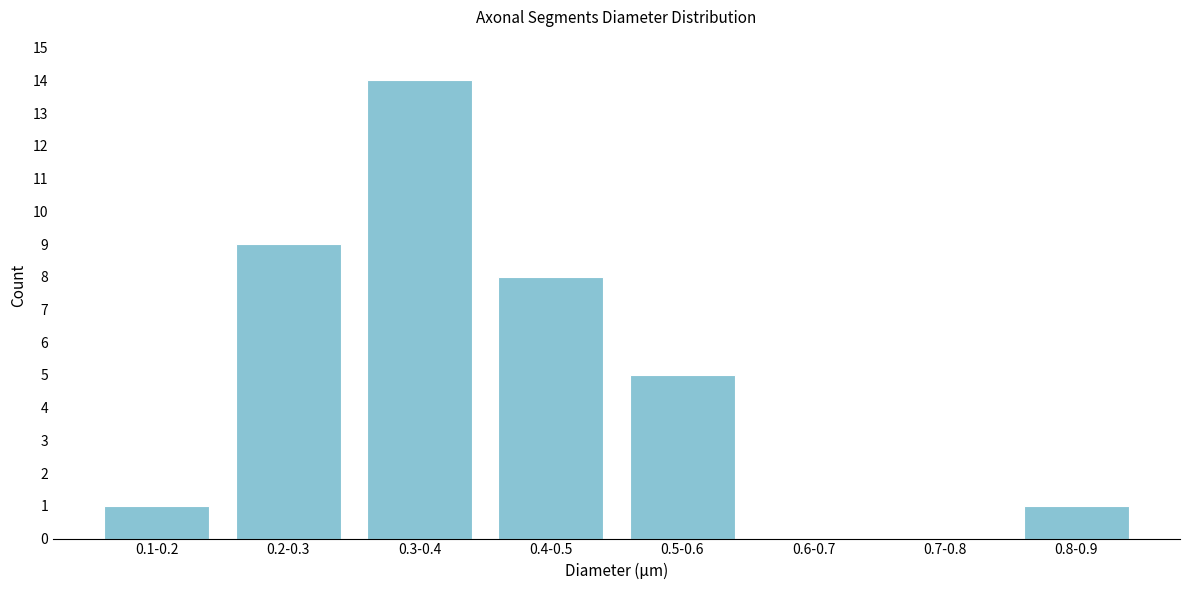

Reading left to right, what are all the values shown in this chart?

0.1-0.2=1	0.2-0.3=9	0.3-0.4=14	0.4-0.5=8	0.5-0.6=5	0.6-0.7=0	0.7-0.8=0	0.8-0.9=1